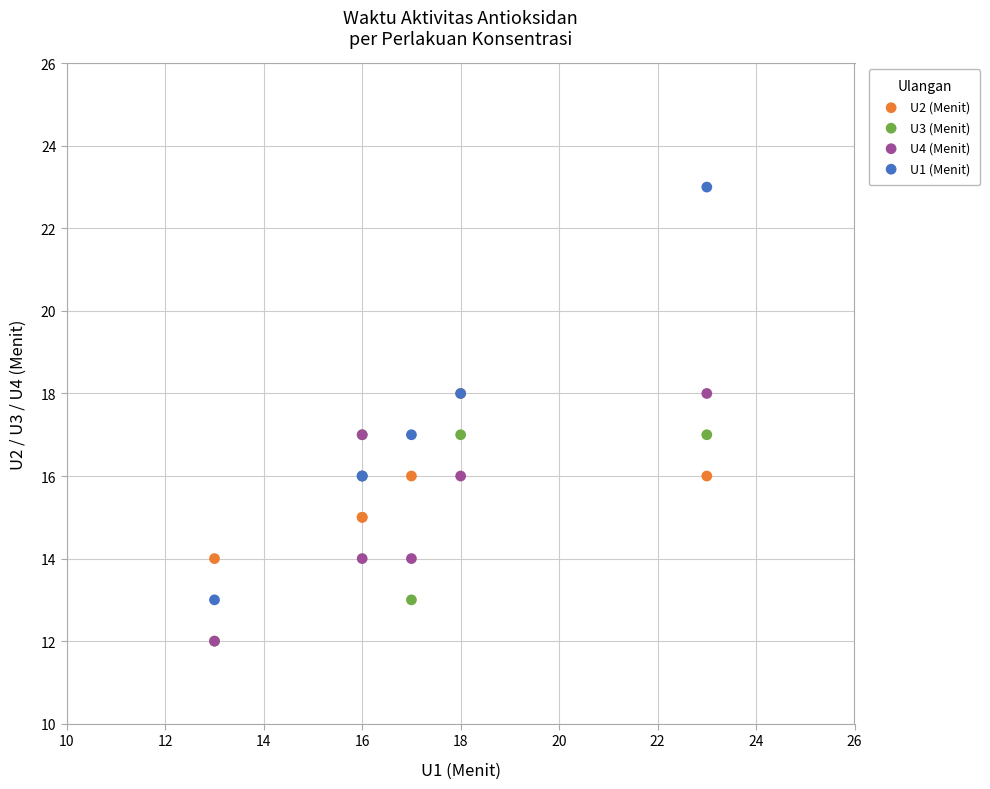

What are all the series names shown in the legend?

U2 (Menit), U3 (Menit), U4 (Menit), U1 (Menit)